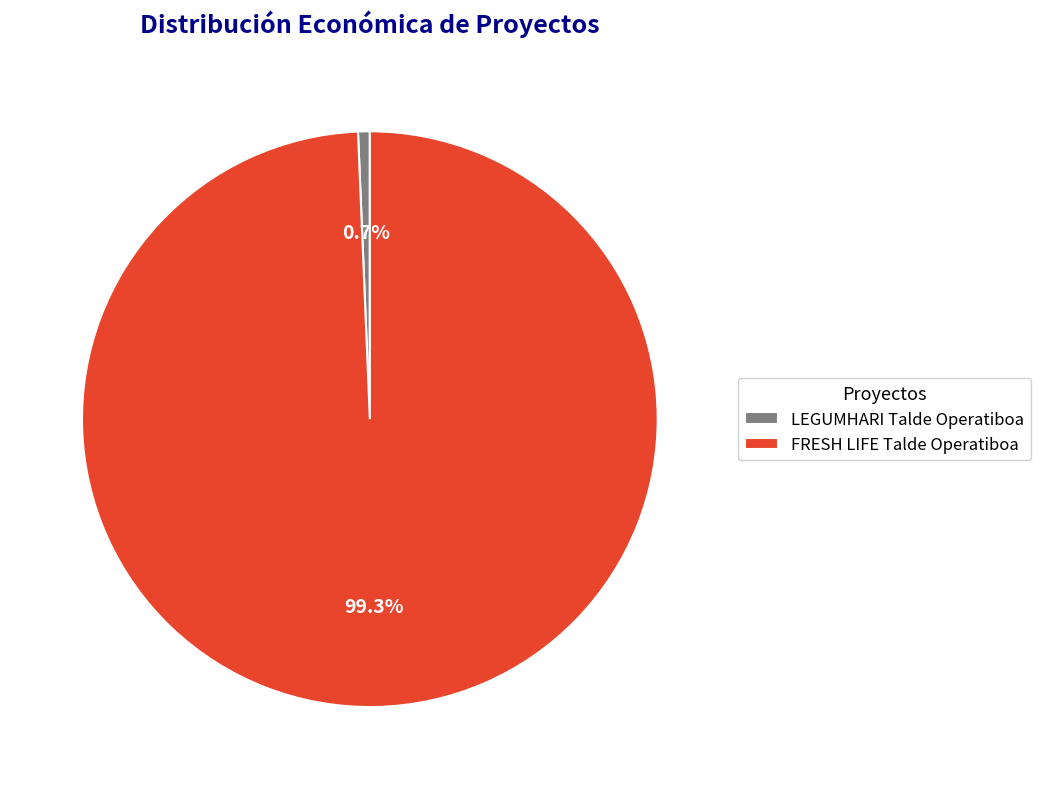

What portion of the pie excludes FRESH LIFE Talde Operatiboa?

0.7%